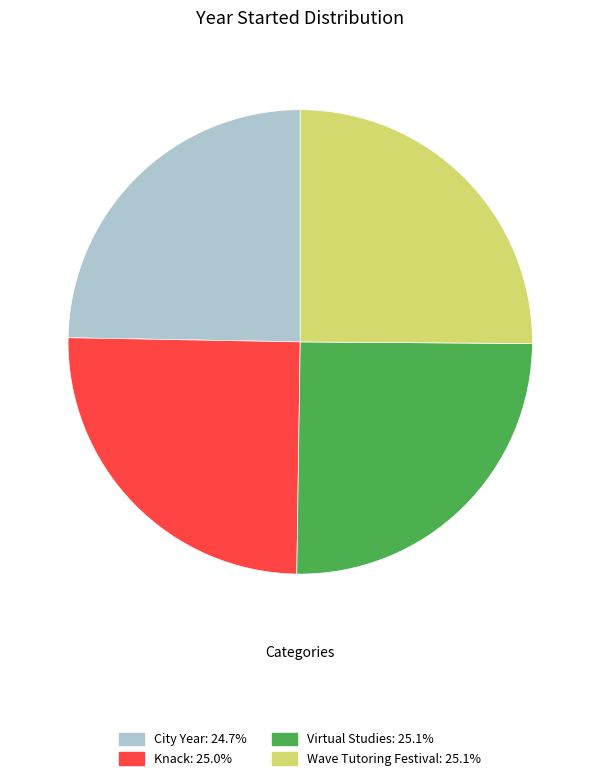

The Wave Tutoring Festival slice represents 11% of the pie. True or false?

False